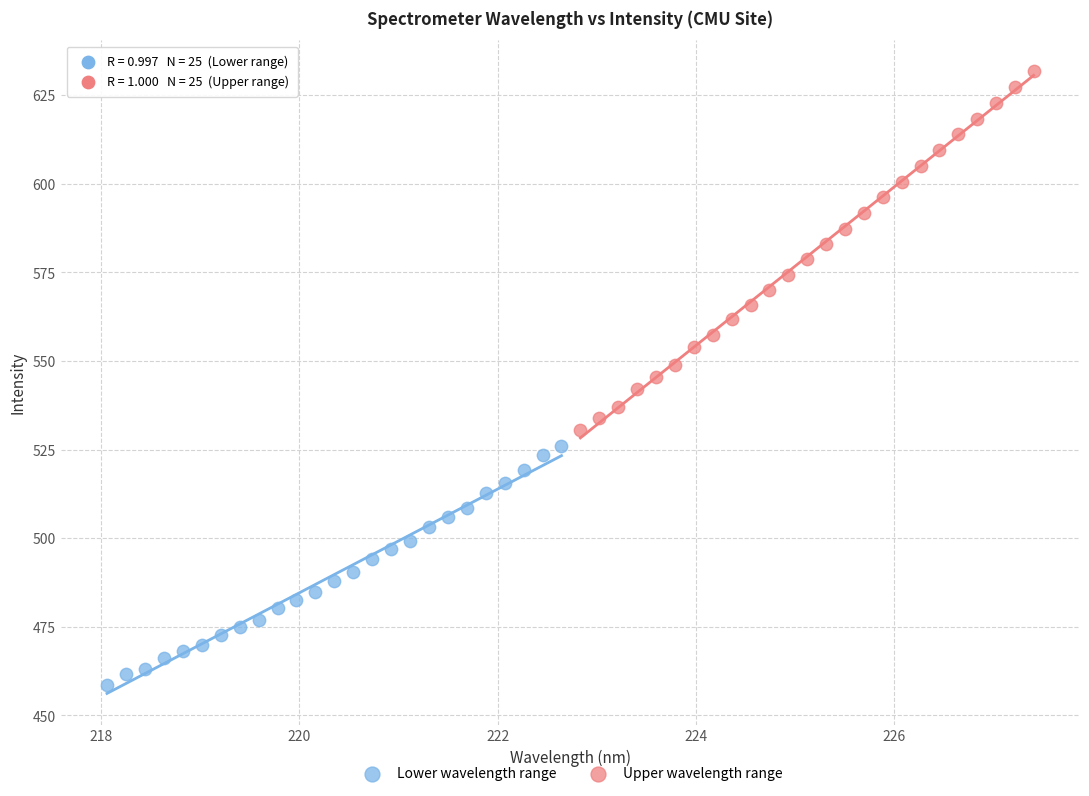

Which series reaches the maximum Y coordinate?

Upper wavelength range